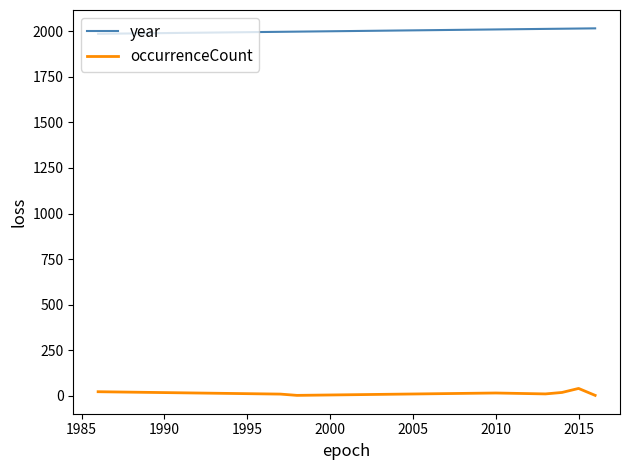

Which series has the largest total across all categories?

year